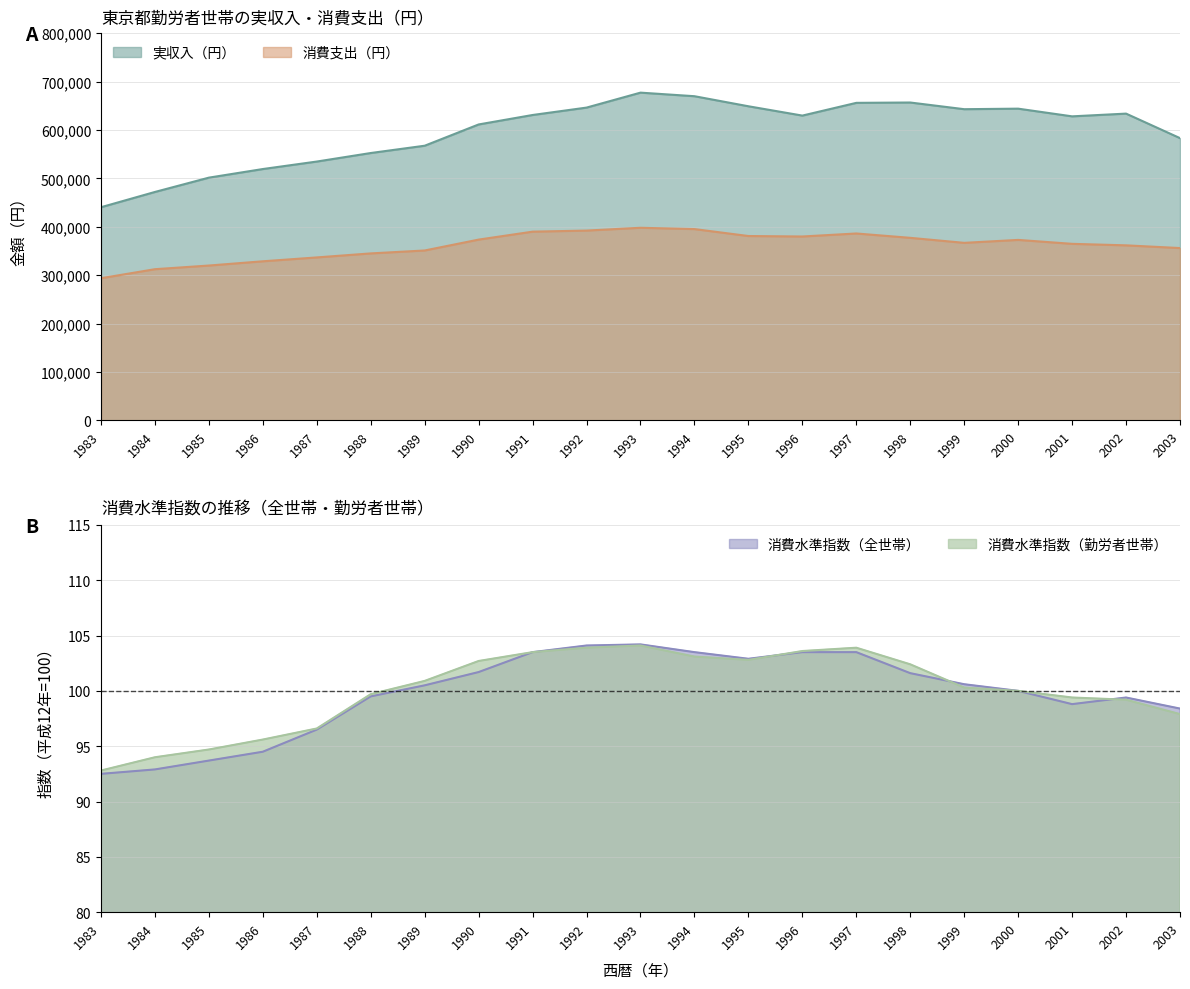

How many lines are shown in the chart?

4